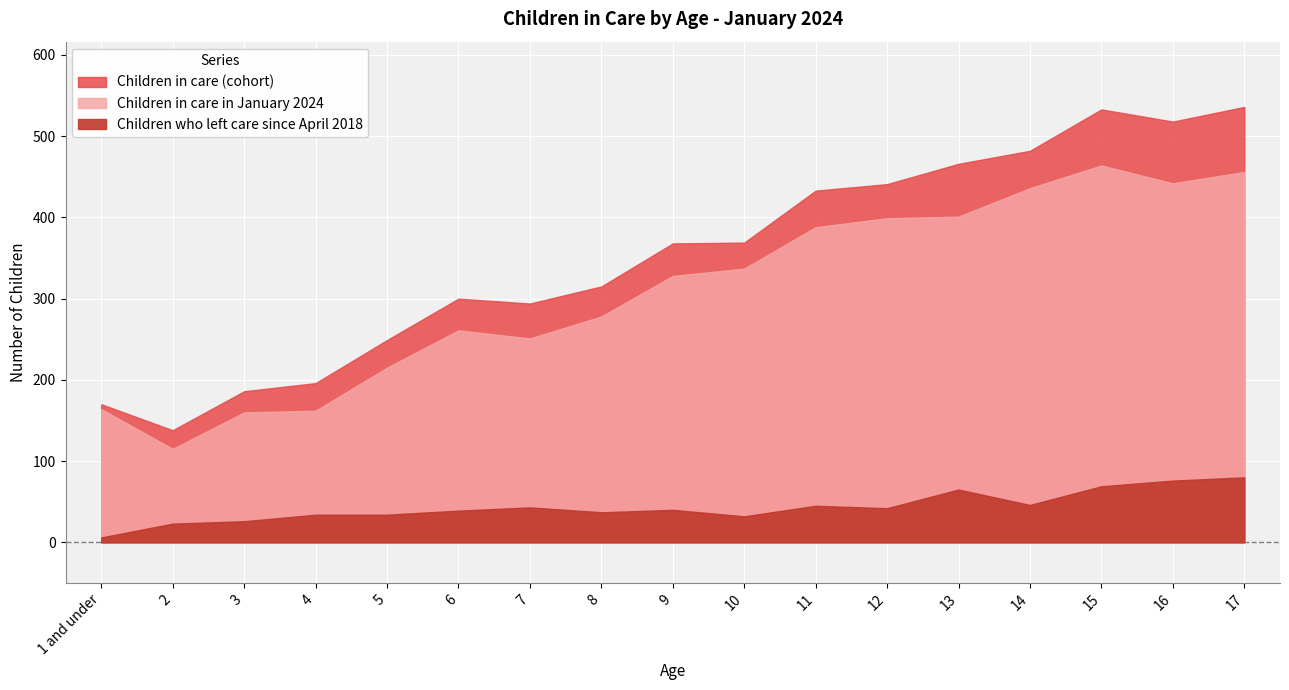

What is the difference between the second highest and minimum values in the Children who left care since April 2018 series?

70